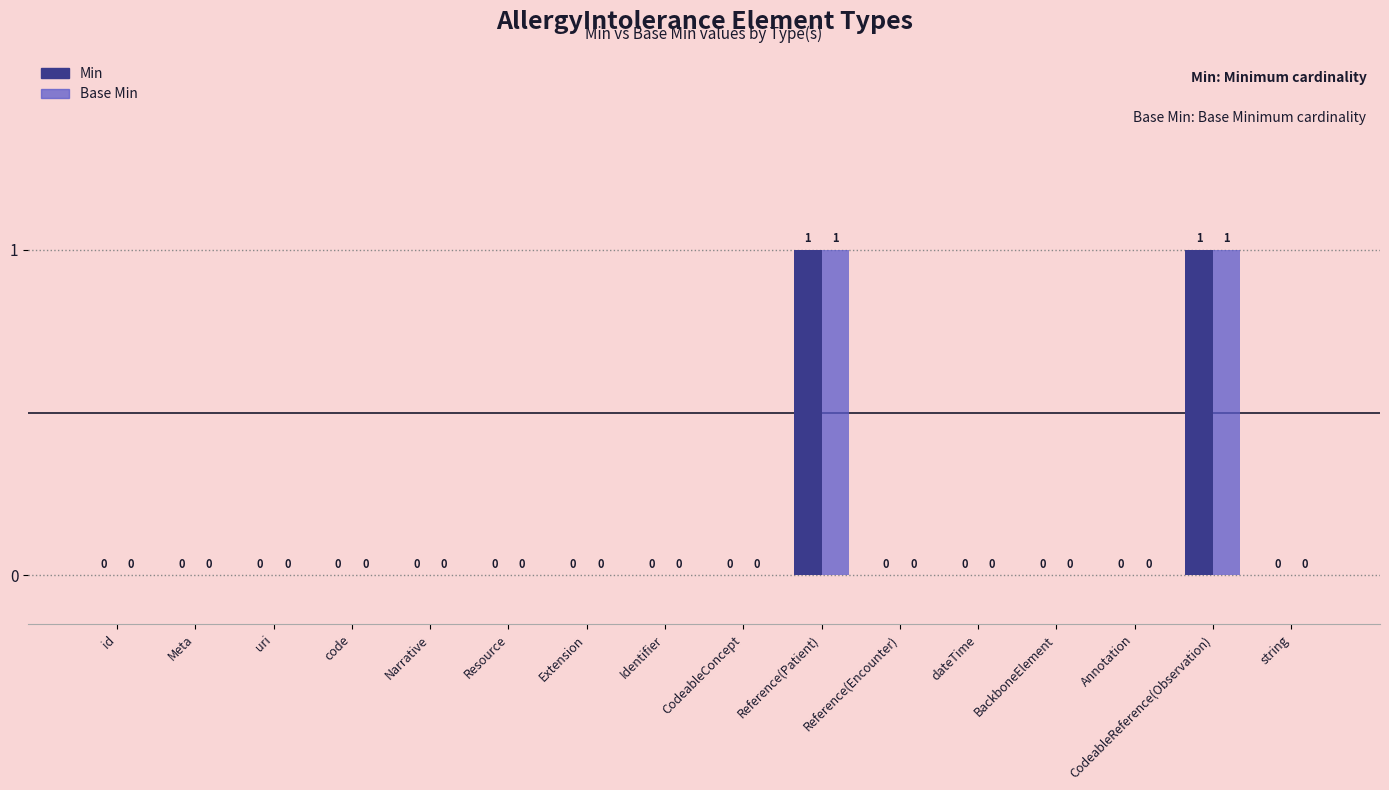

Are the bars horizontal?

No